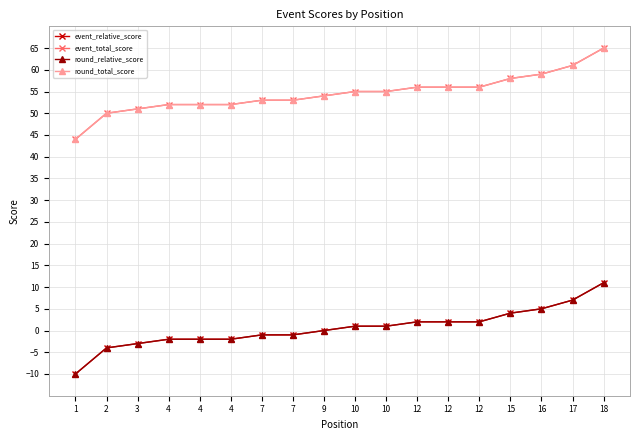

At 2, list the series in order from smallest to largest.

event_relative_score, round_relative_score, event_total_score, round_total_score